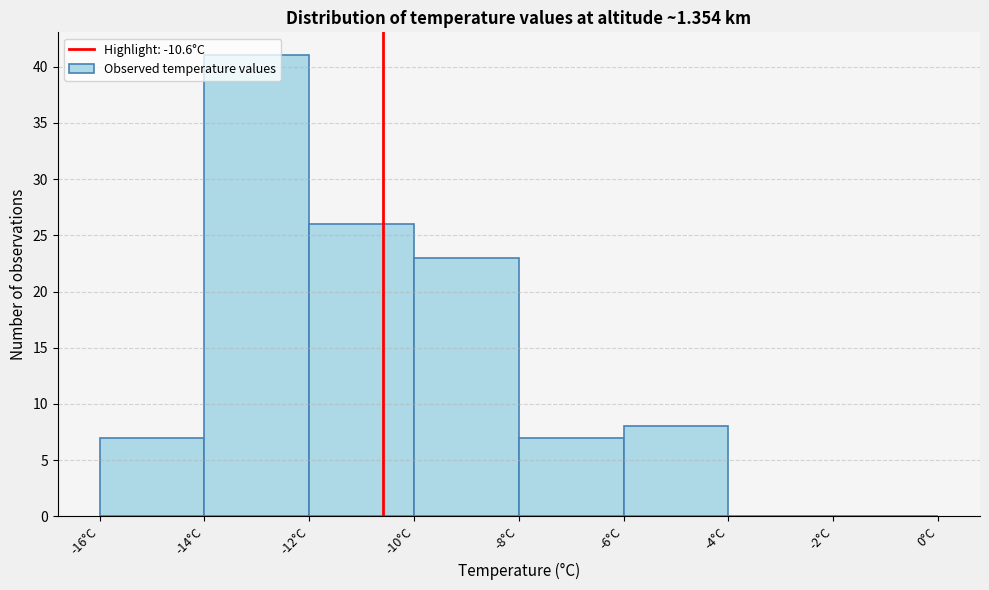

What is the height of the bar covering -6 to -4 on the x-axis? The values are not printed on the chart, so give them approximately, as read against the axis.

8